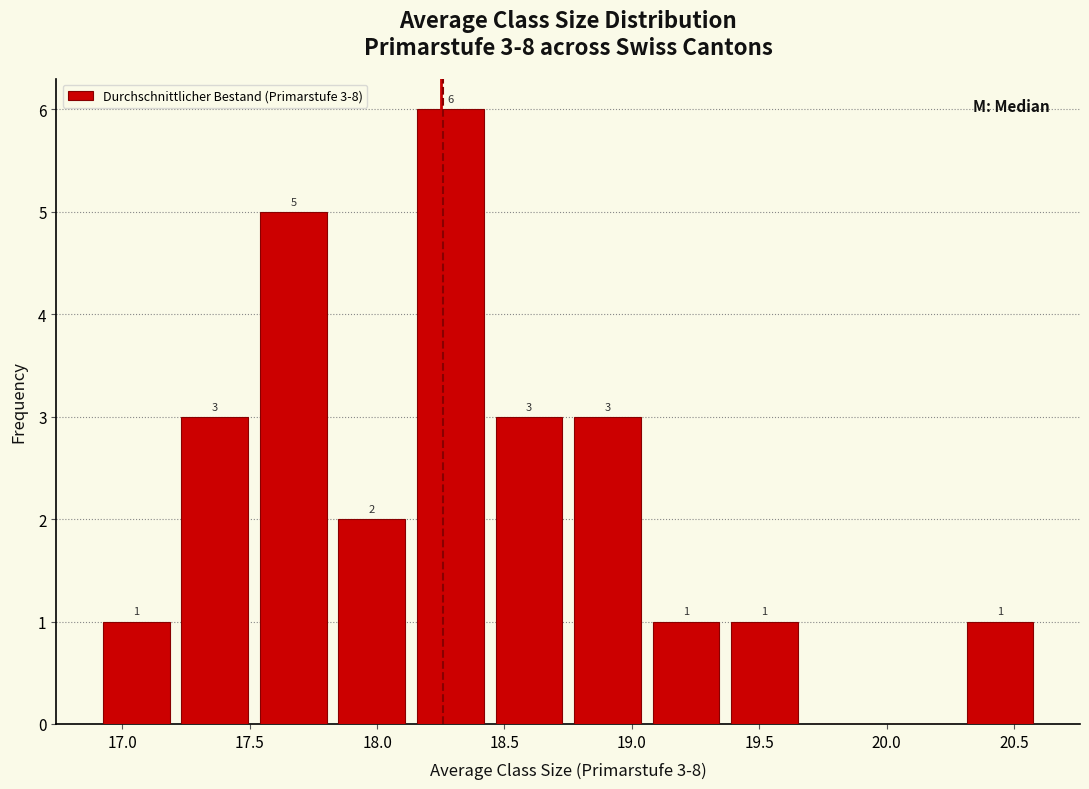

Which range on the x-axis has the tallest bar?

18.15 to 18.45